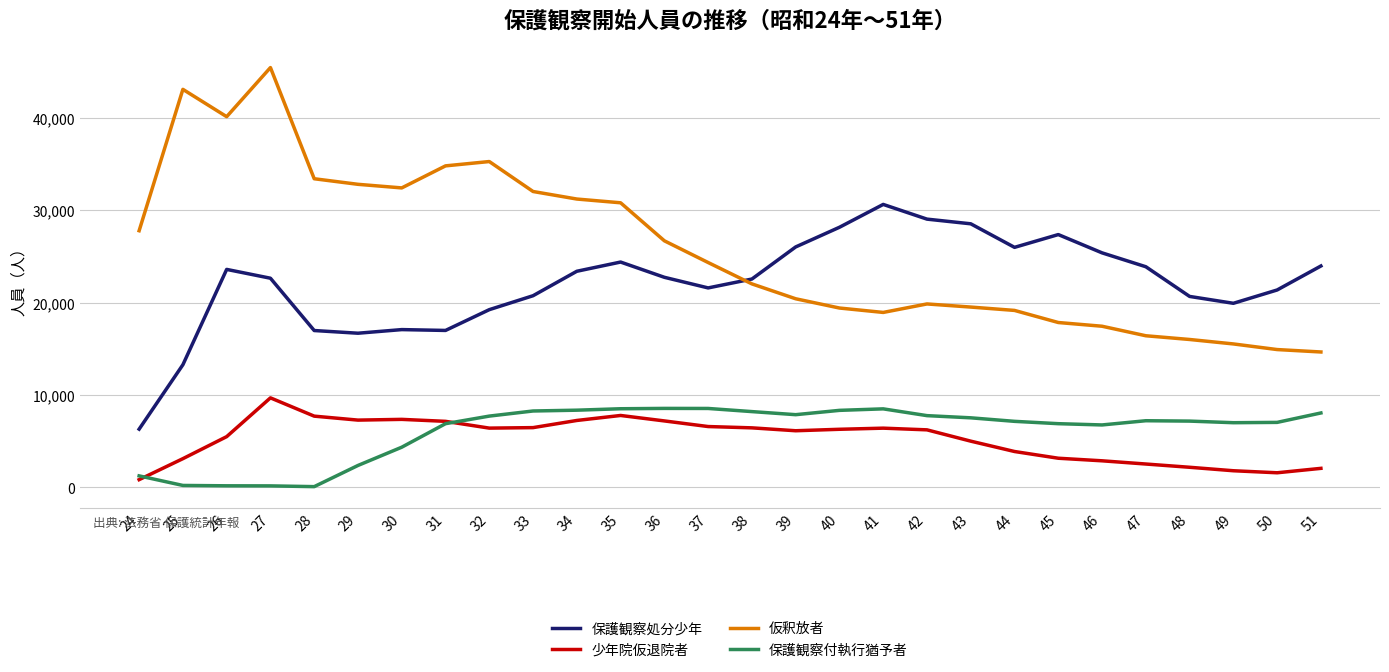

Which series has the largest total across all categories?

仮釈放者